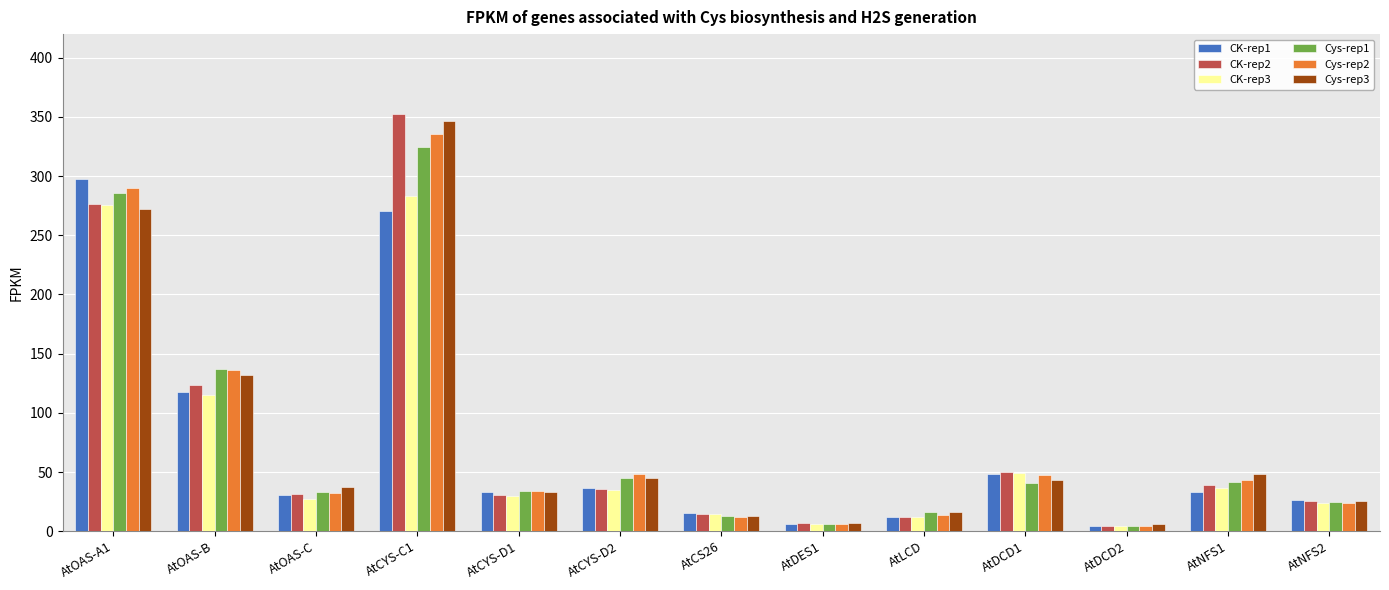

Count the number of categories in the chart.

13